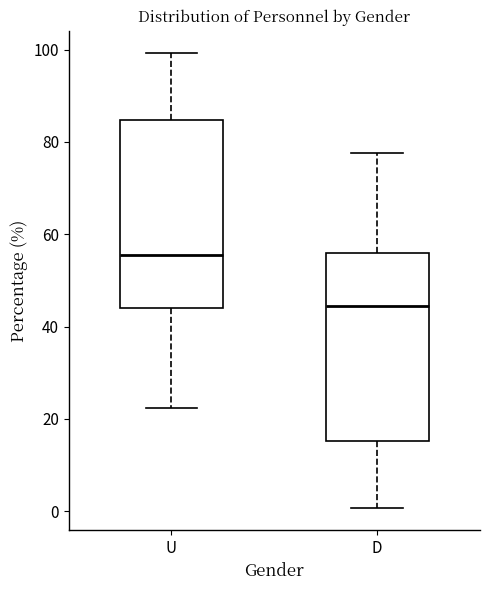

Reading left to right, read every box against the y-axis: the position of its median line, the range the box covers, and the ends of its whiskers. The values are not printed on the chart, so give them approximately, as read against the axis.

U: median 56, box 44 to 84, whiskers 22 to 100
D: median 44, box 16 to 56, whiskers 0 to 78